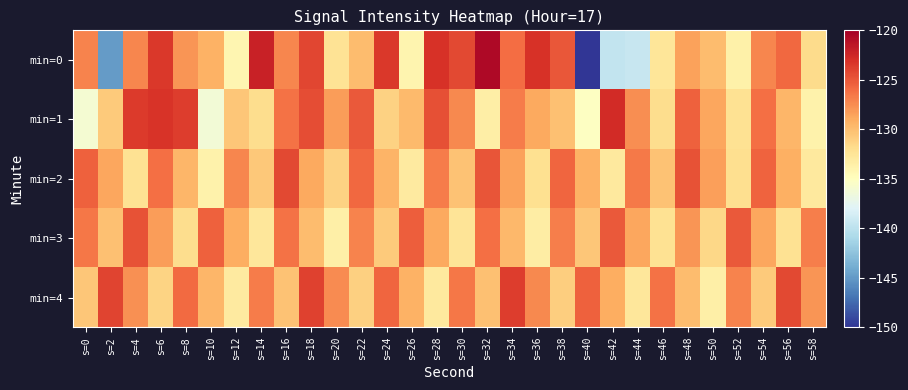

At which category does the chart reach its peak across all series?

s=32